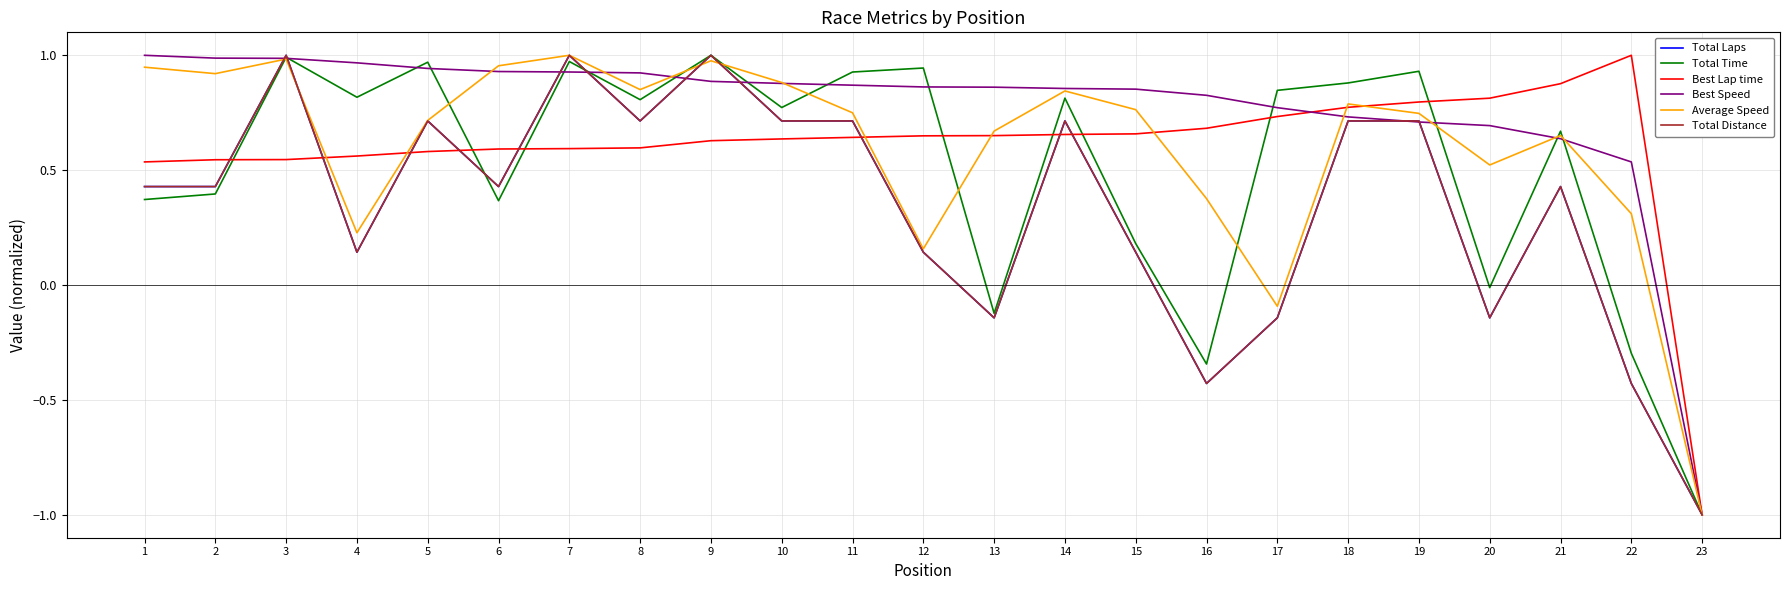

True or false: Best Speed has more than 1 points higher than both neighbors.

False